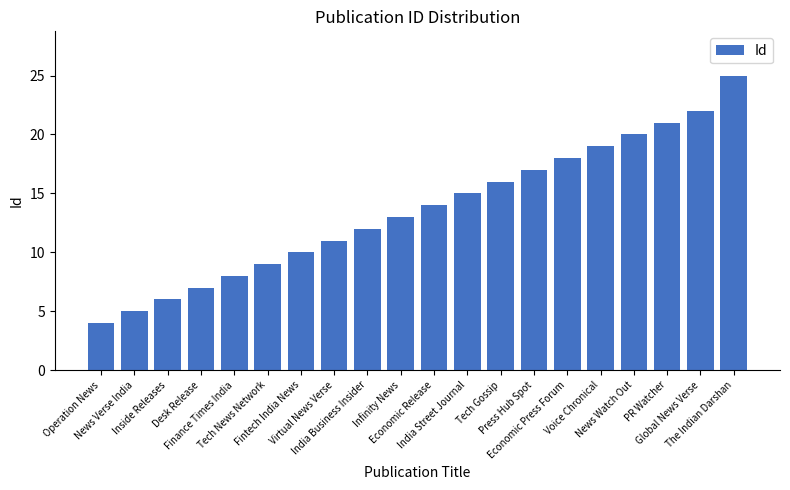

Reading left to right, what are all the values shown in this chart?

Operation News=4	News Verse India=5	Inside Releases=6	Desk Release=7	Finance Times India=8	Tech News Network=9	Fintech India News=10	Virtual News Verse=11	India Business Insider=12	Infinity News=13	Economic Release=14	India Street Journal=15	Tech Gossip=16	Press Hub Spot=17	Economic Press Forum=18	Voice Chronical=19	News Watch Out=20	PR Watcher=21	Global News Verse=22	The Indian Darshan=25